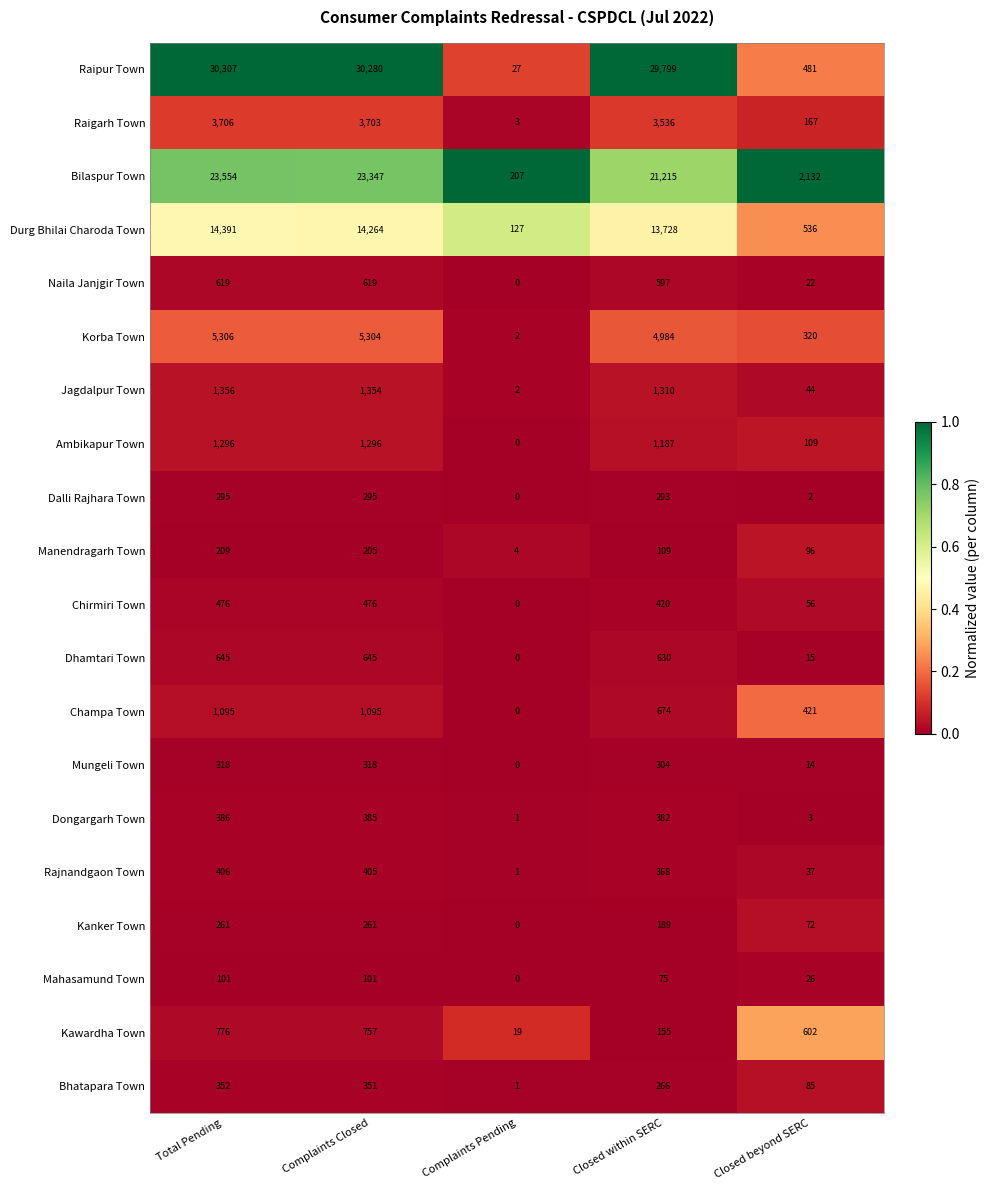

Count the number of data series in this chart.

20